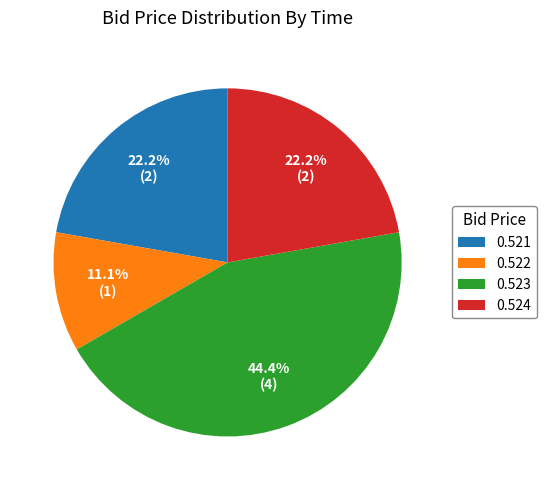

Does any single category account for the majority?

No